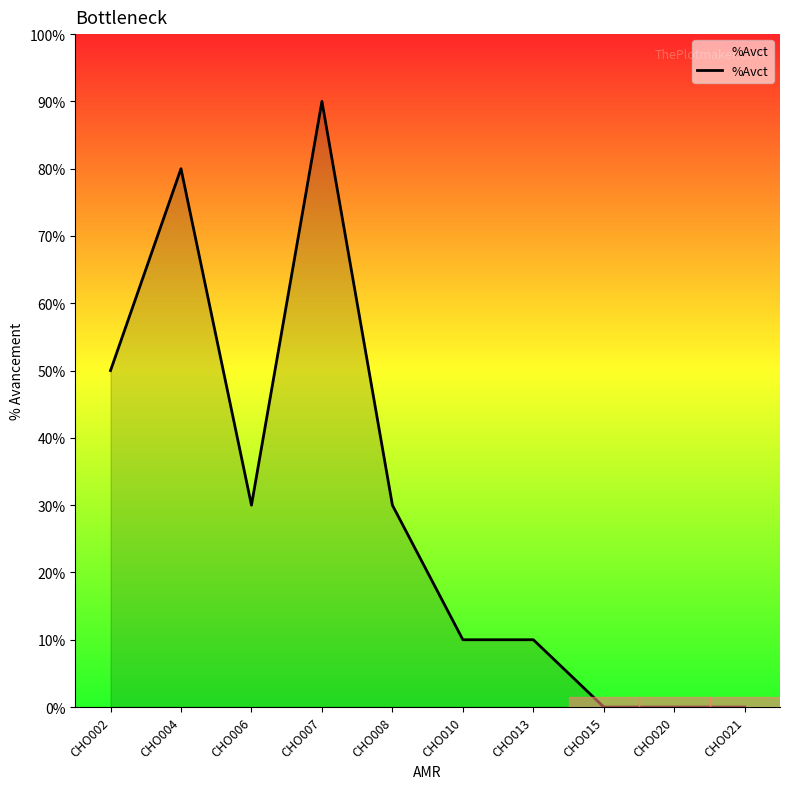

What value does the data have at CHO004?

0.8